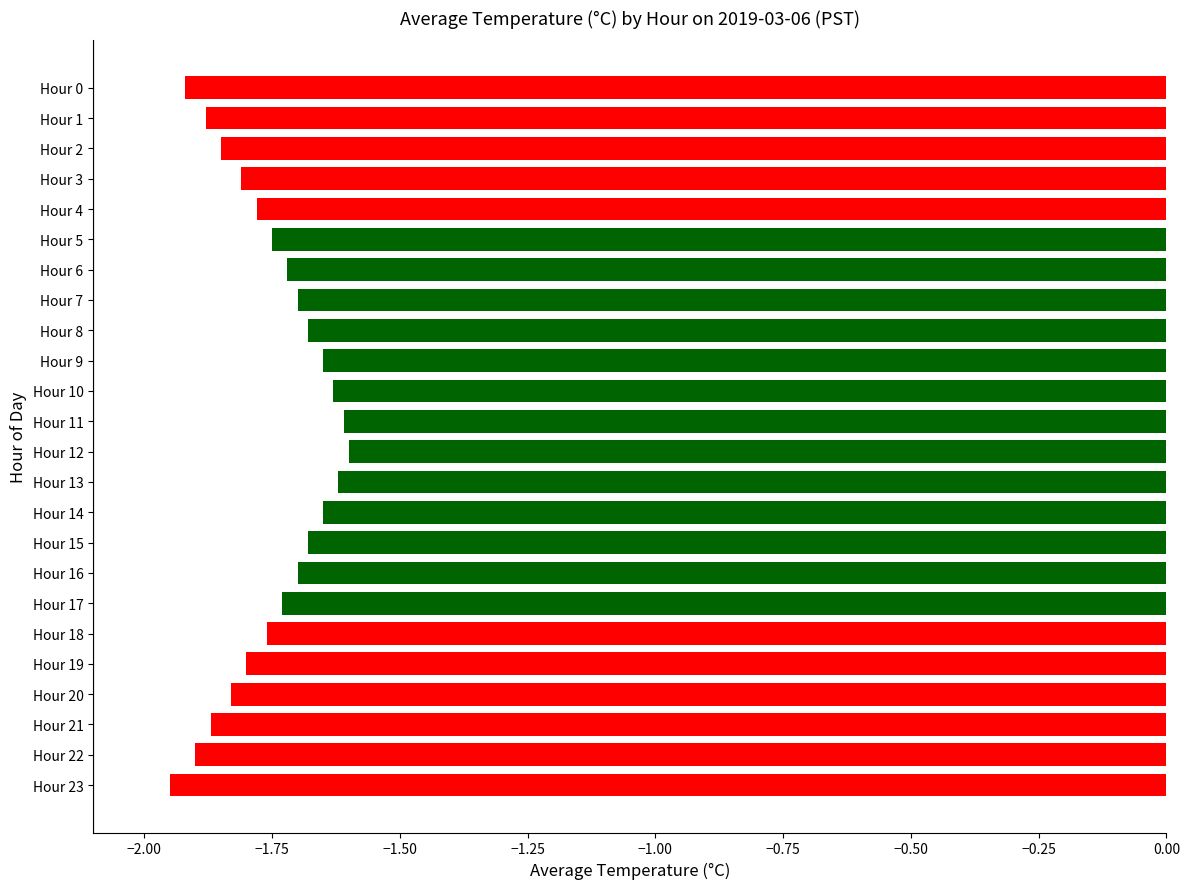

True or false: the data shows -2.7 at Hour 2.

False